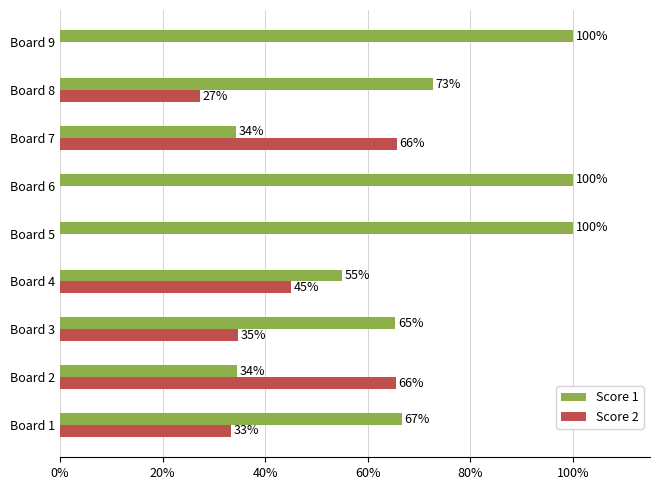

At how many categories does at least one series exceed 0?

9